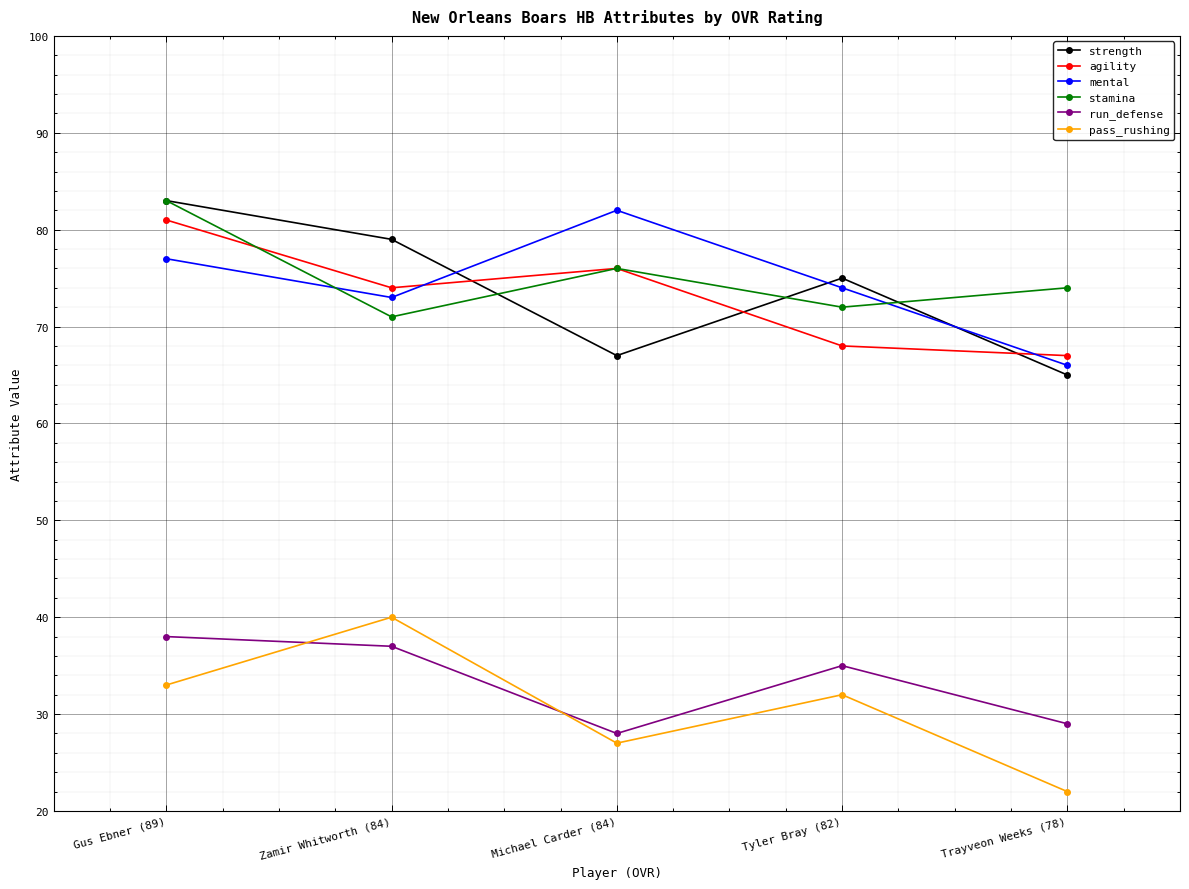

True or false: stamina and run_defense intersect in this chart.

False